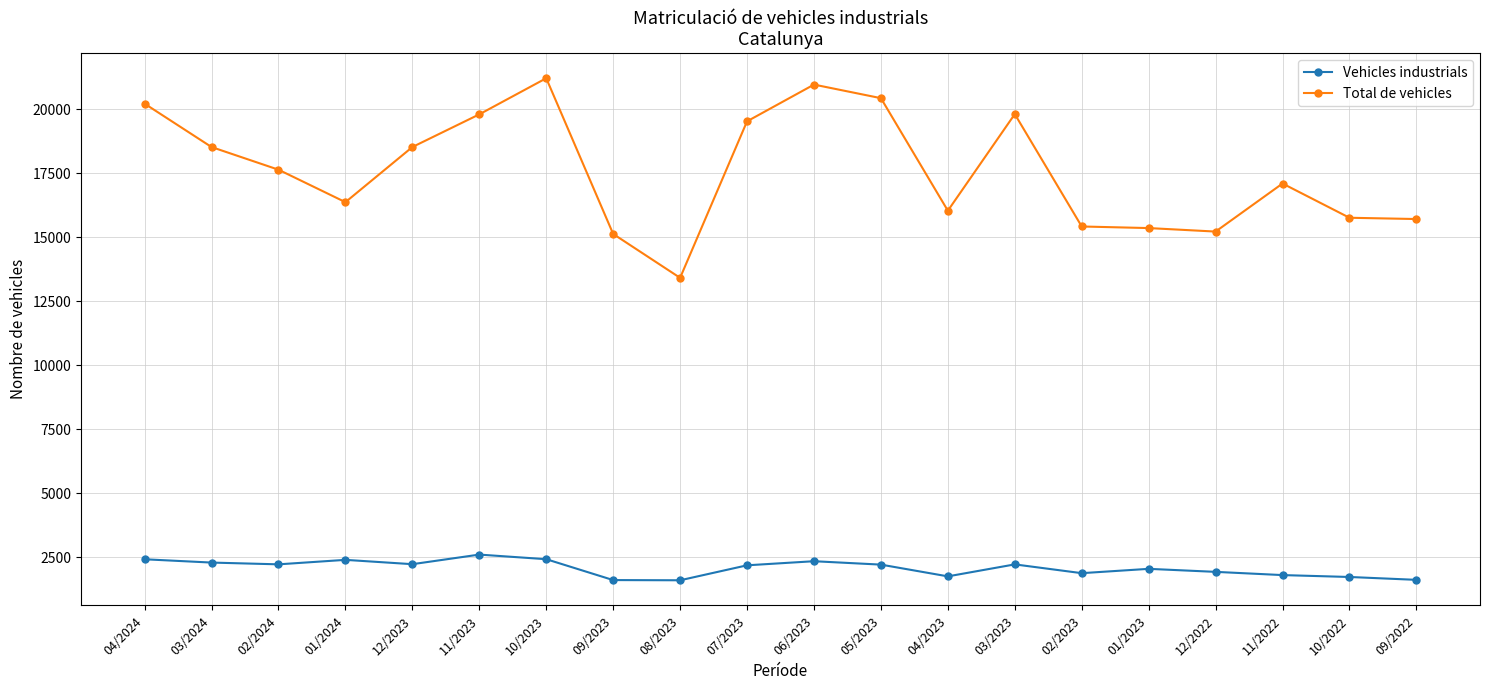

What is the maximum value shown in the chart?

21211